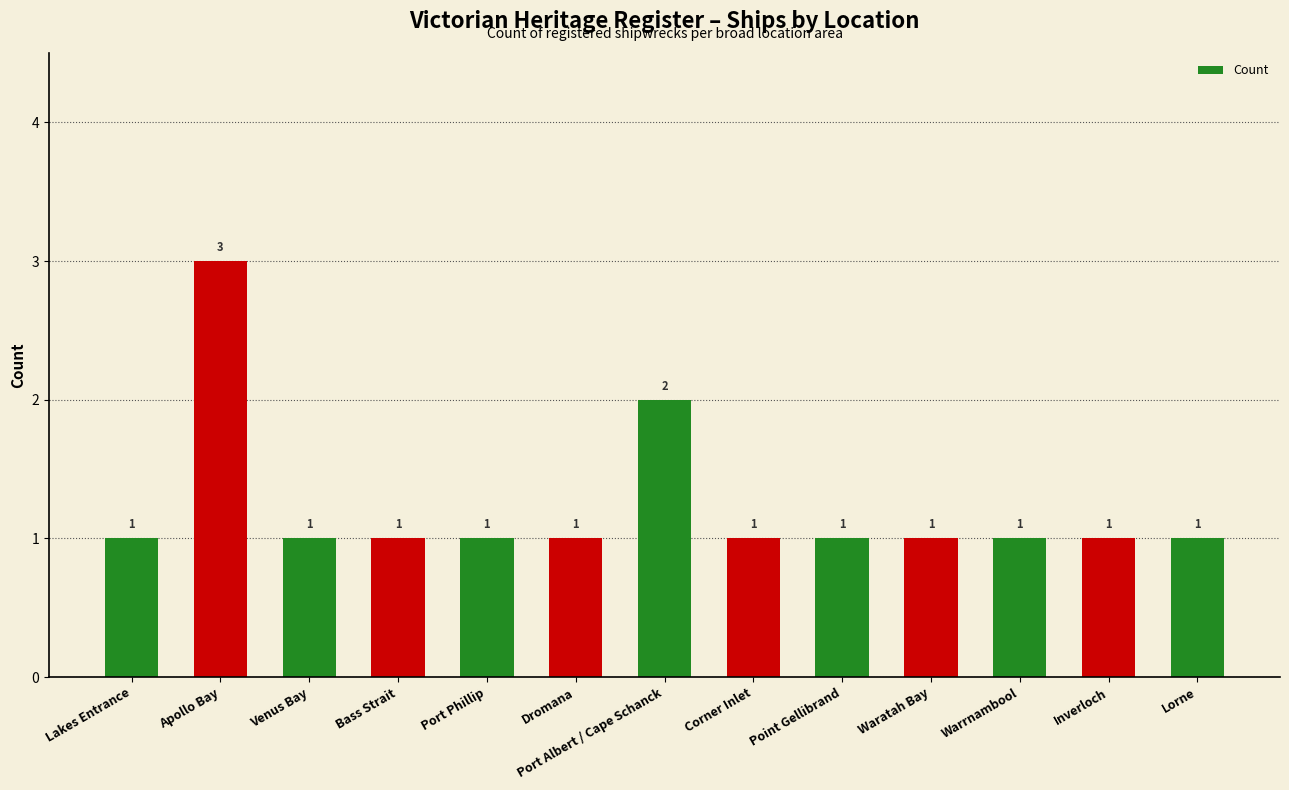

How many distinct data groups are displayed?

1